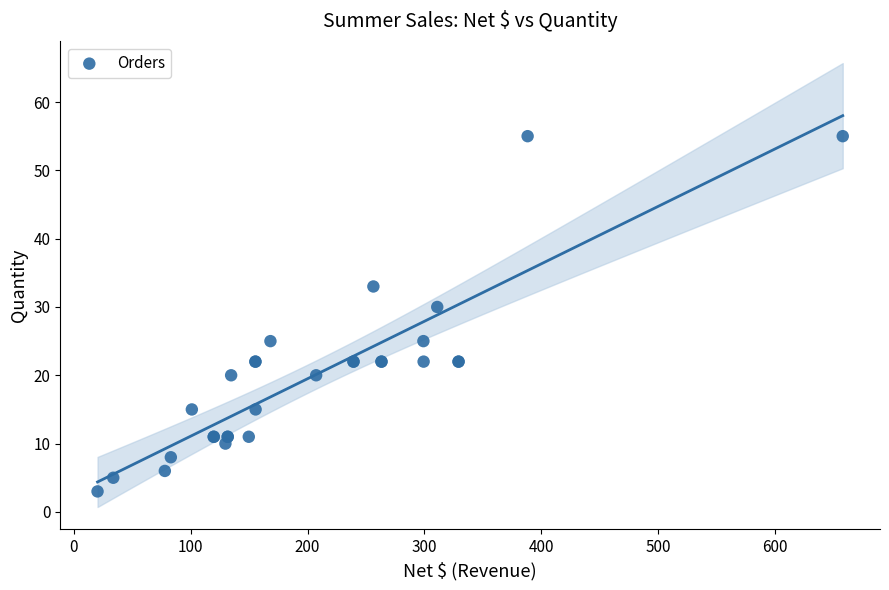

What Y value in the scatter plot is closest to 29?

30